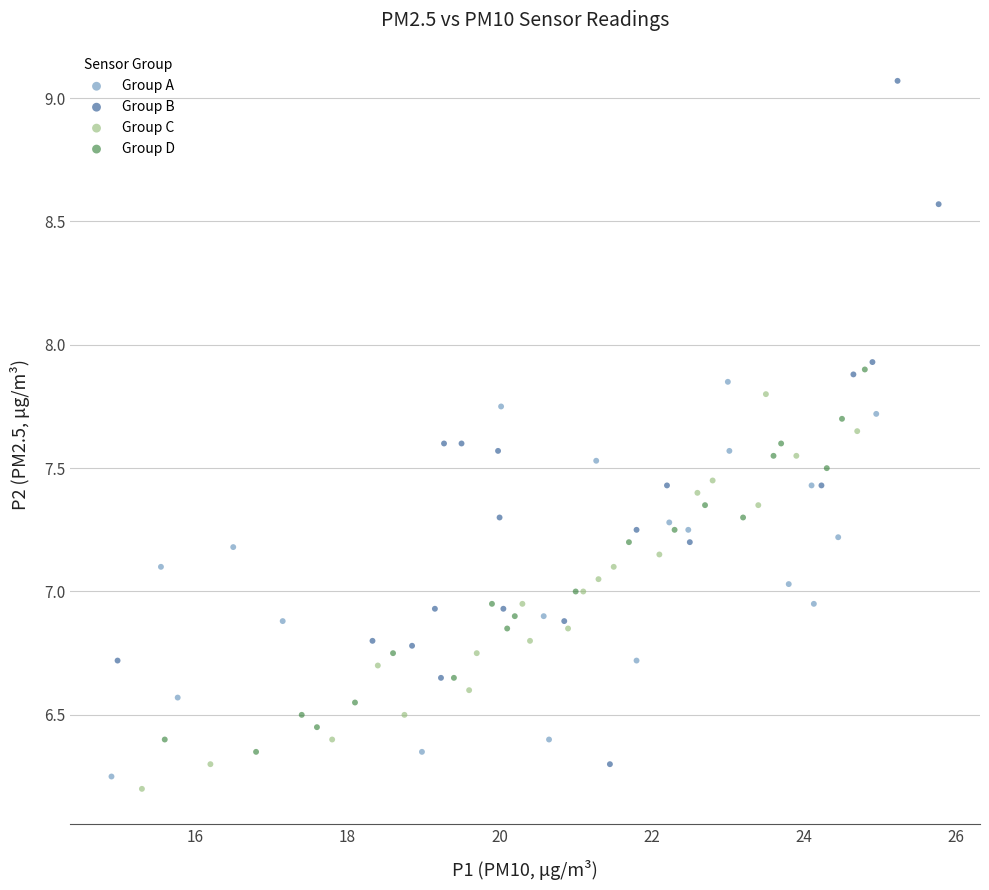

What are all the series names shown in the legend?

Group A, Group B, Group C, Group D